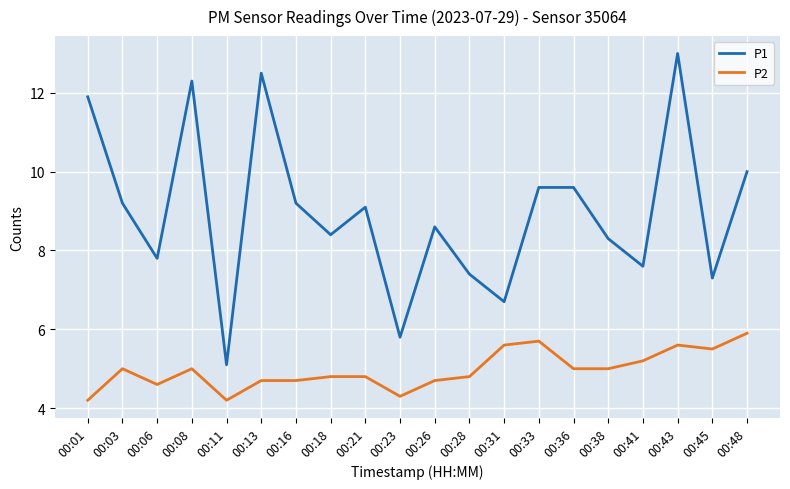

Does the chart have visible grid lines?

Yes